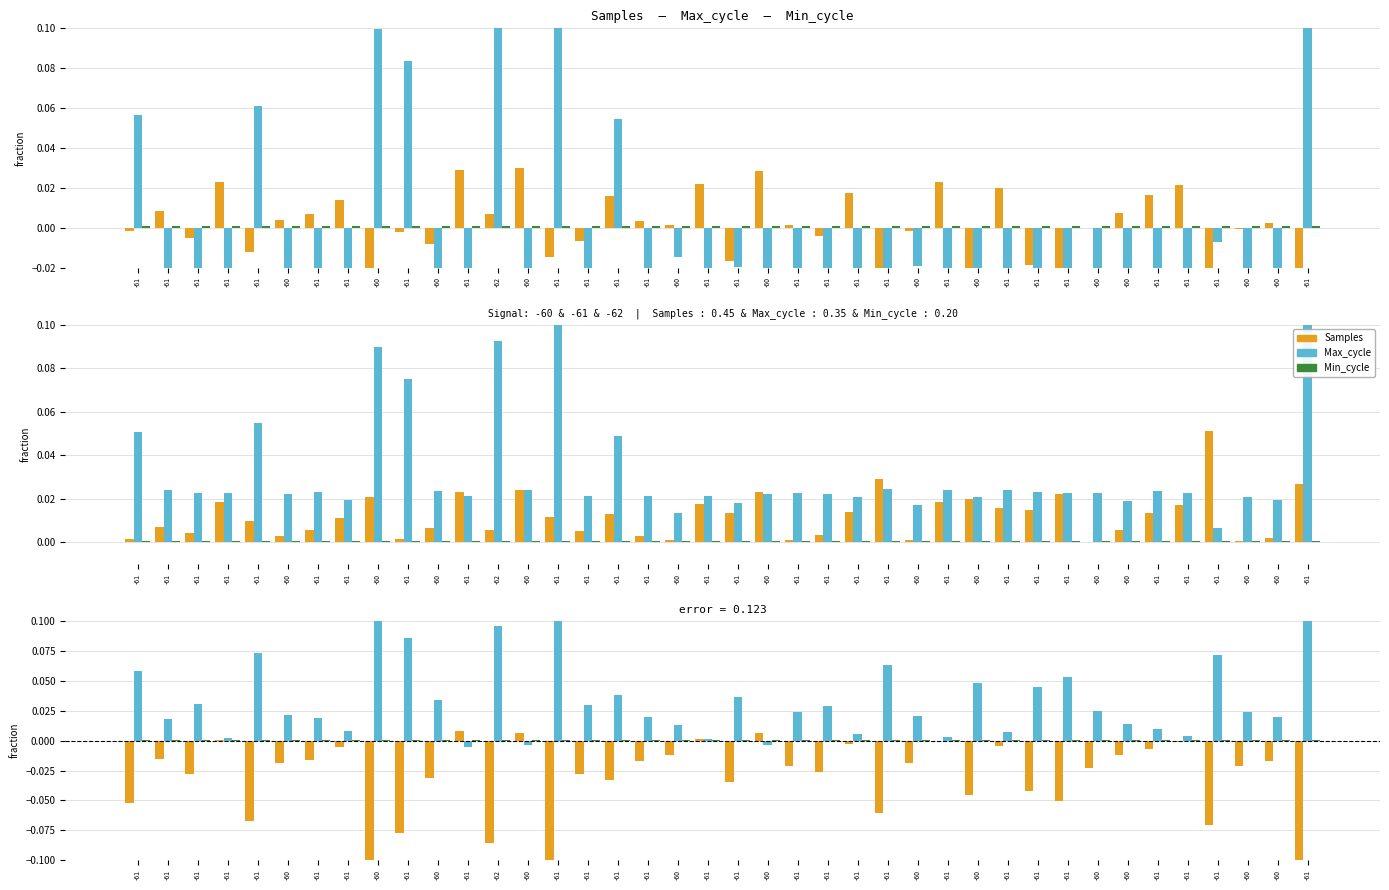

Which series has the largest total across all categories?

Max_cycle